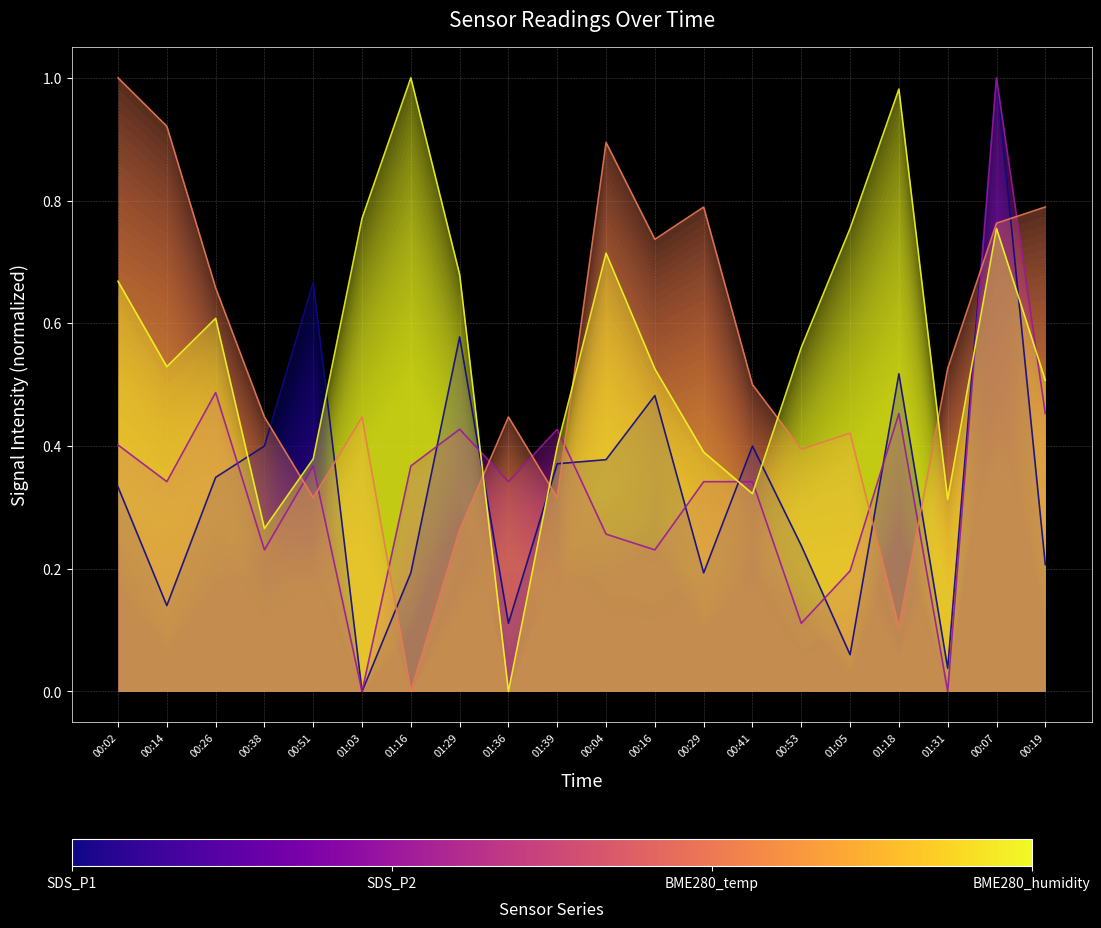

How many data points does each series have?

20